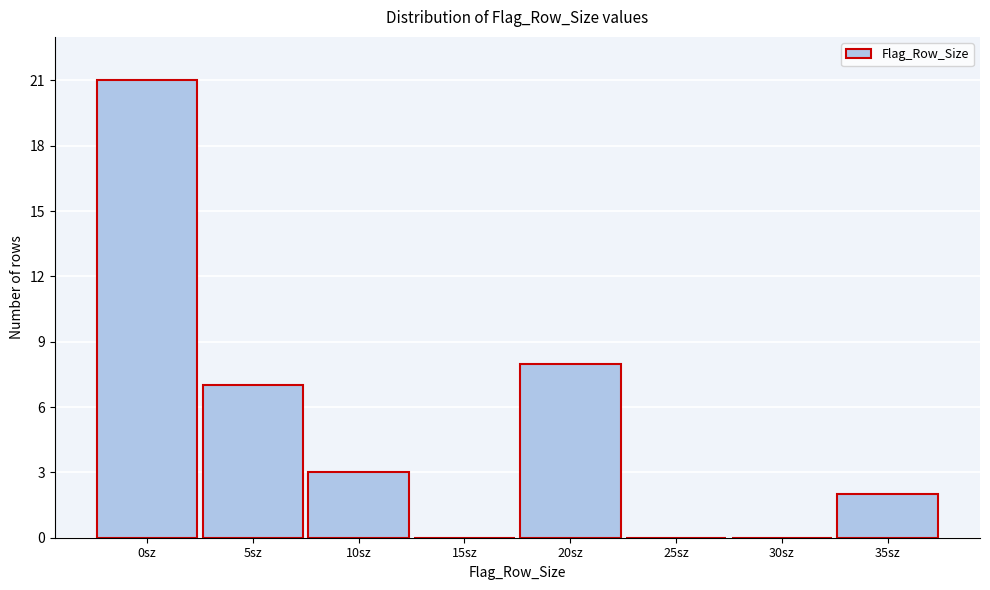

Reading left to right, transcribe all the data shown in this chart.

0sz=21	5sz=7	10sz=3	15sz=0	20sz=8	25sz=0	30sz=0	35sz=2